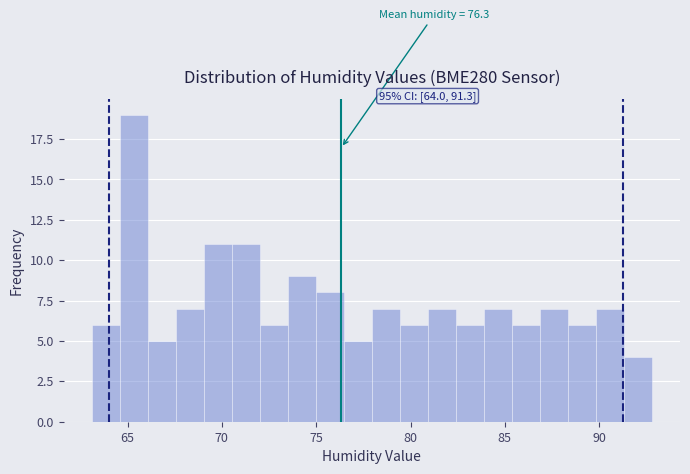

Around what value on the x-axis is the tallest bar? Give the approximate position of its centre, as read against the axis.

65.5